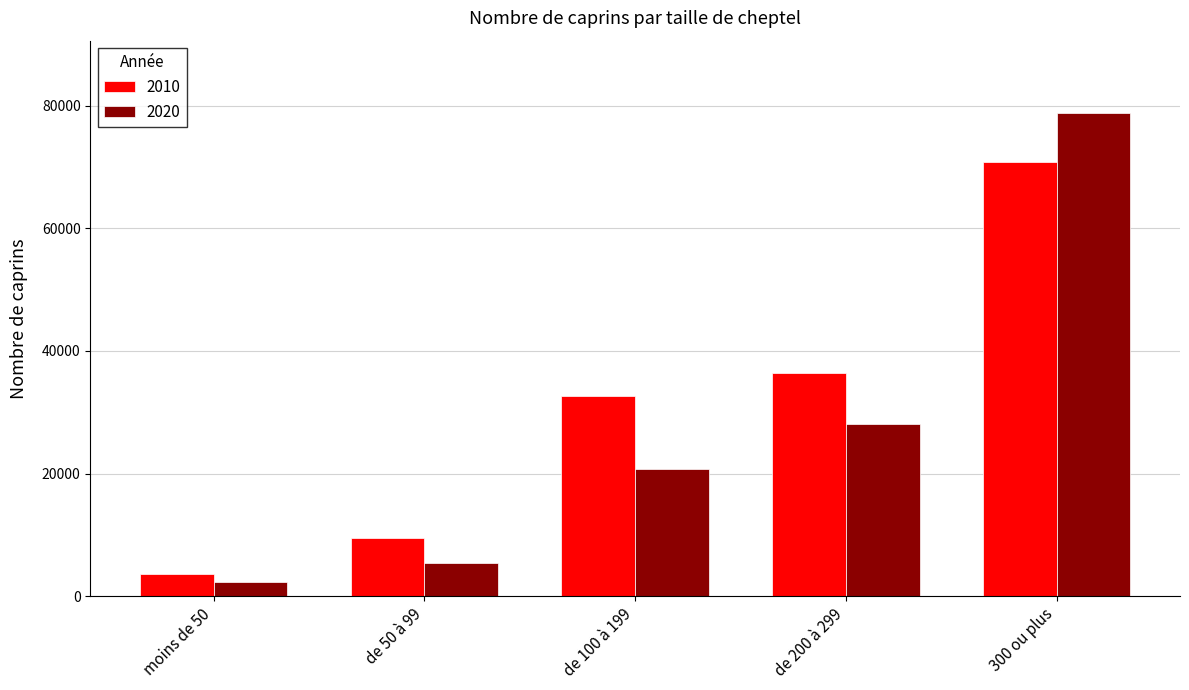

The value of 2010 at 300 ou plus is 70738. True or false?

True